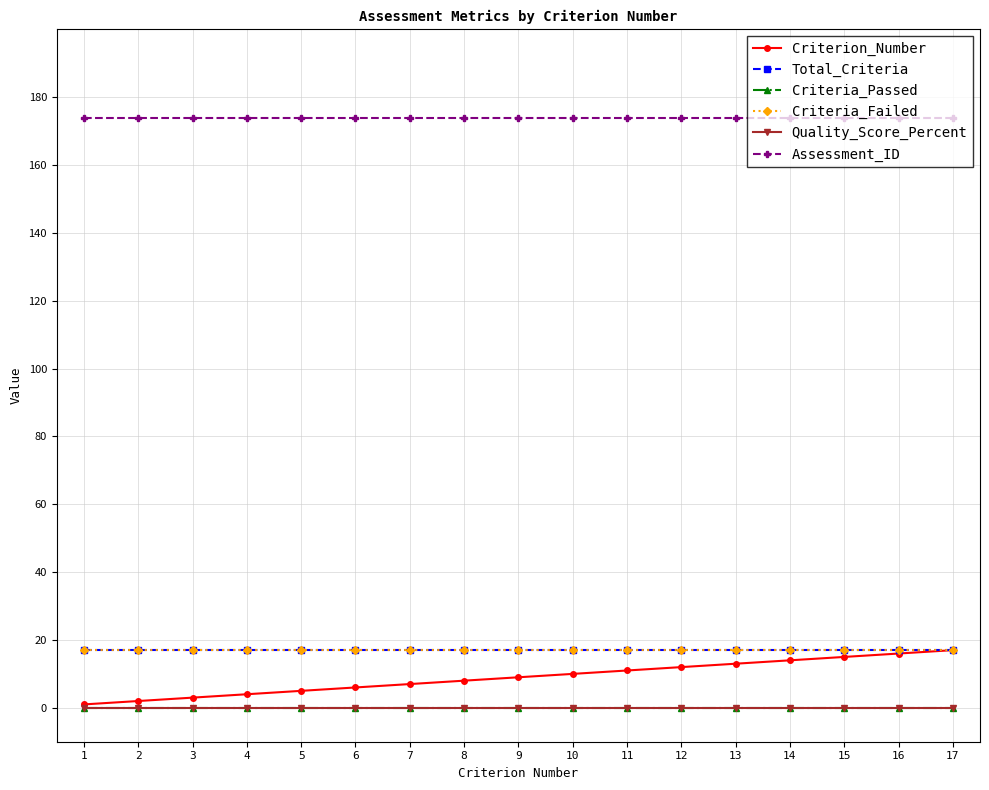

What is the sum of the Total_Criteria values at 7 and 12?

34